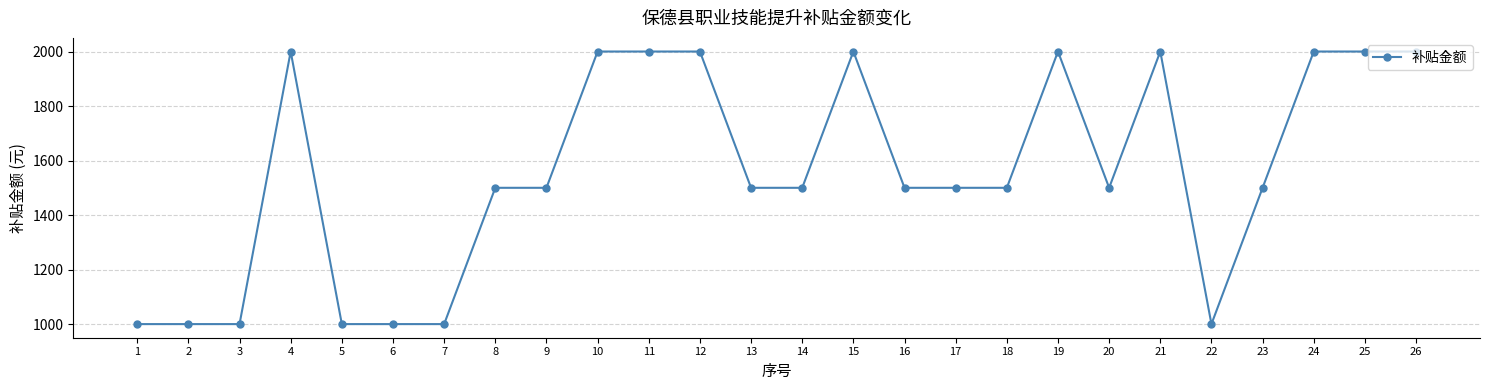

What is the minimum value shown in the chart?

1000